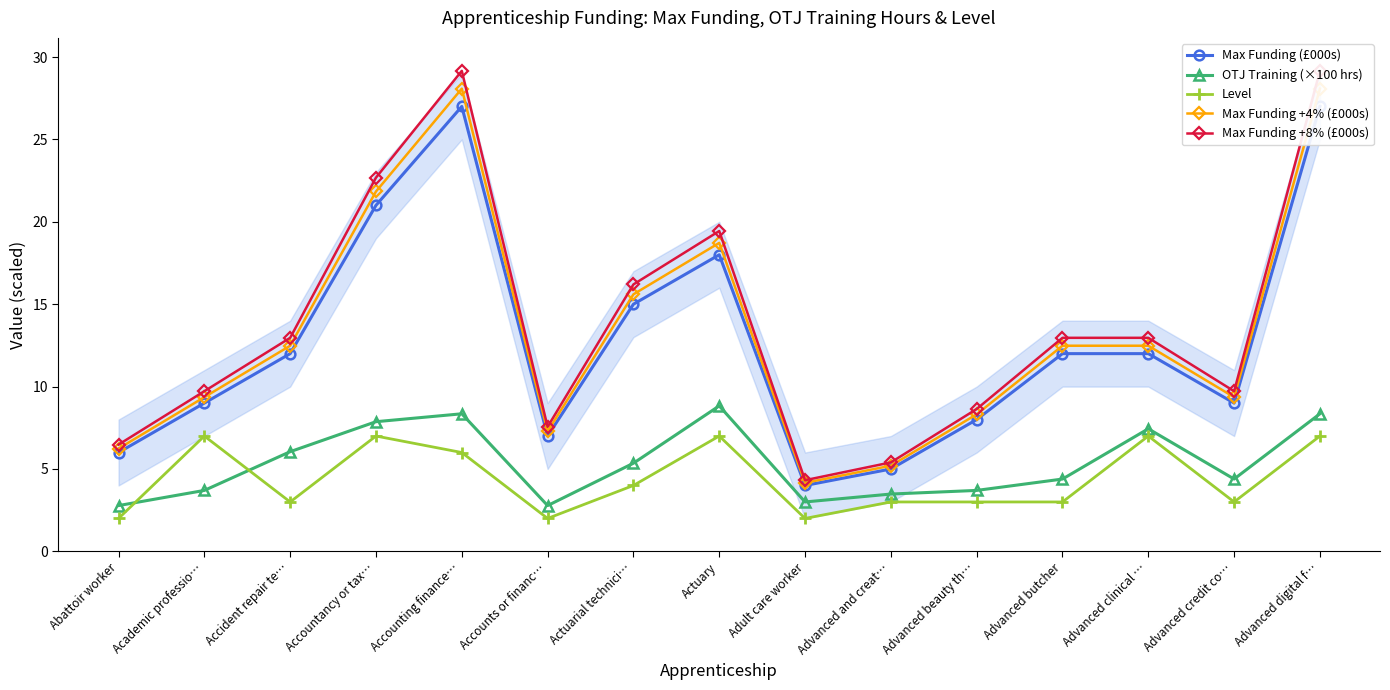

Where do OTJ Training (×100 hrs) and Level first cross each other?

Abattoir worker and Academic professio…